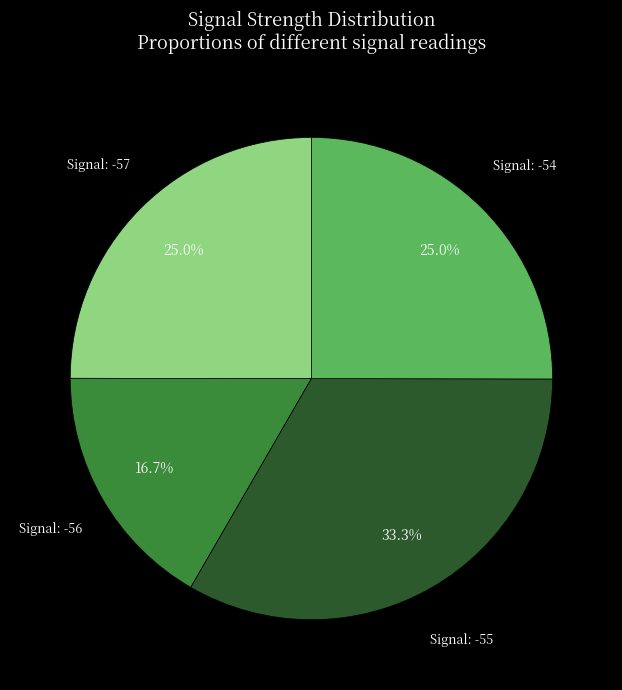

Which category has the biggest portion of the pie?

Signal: -55